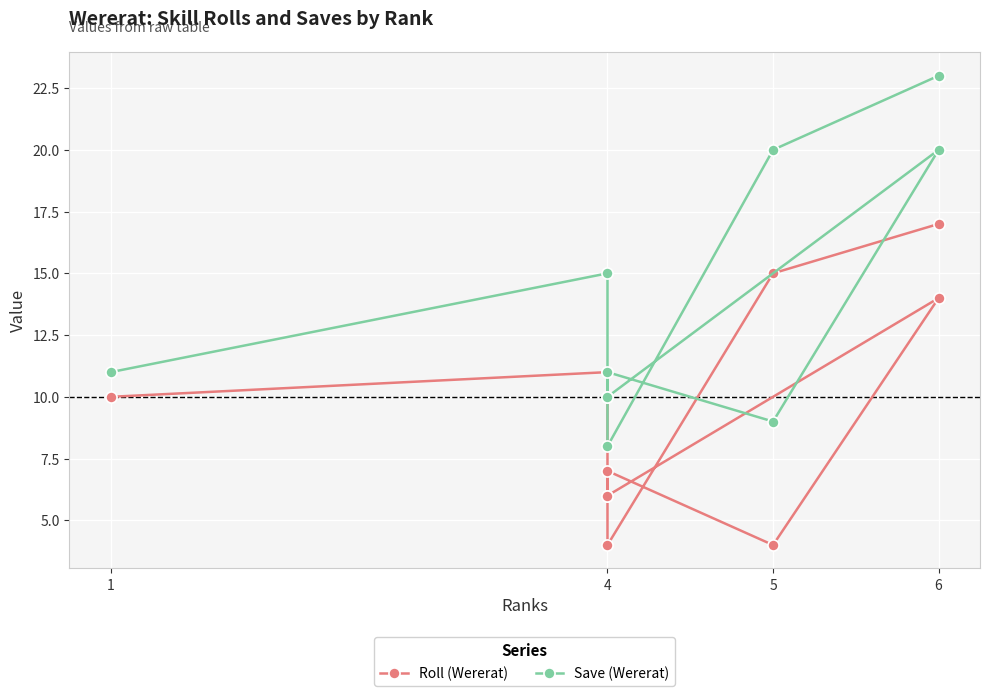

Reading left to right, what are all the values shown in this chart?

Roll (Wererat): 17	15	4	7	4	14	6	6	11	10
Save (Wererat): 23	20	8	11	9	20	10	10	15	11